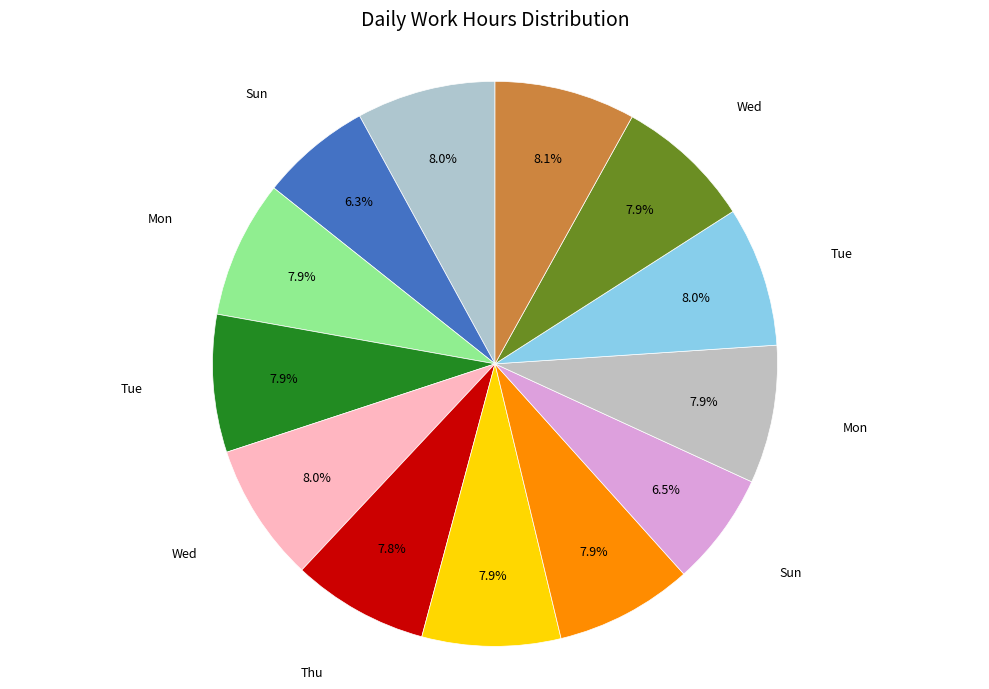

How many segments does this pie chart have?

13